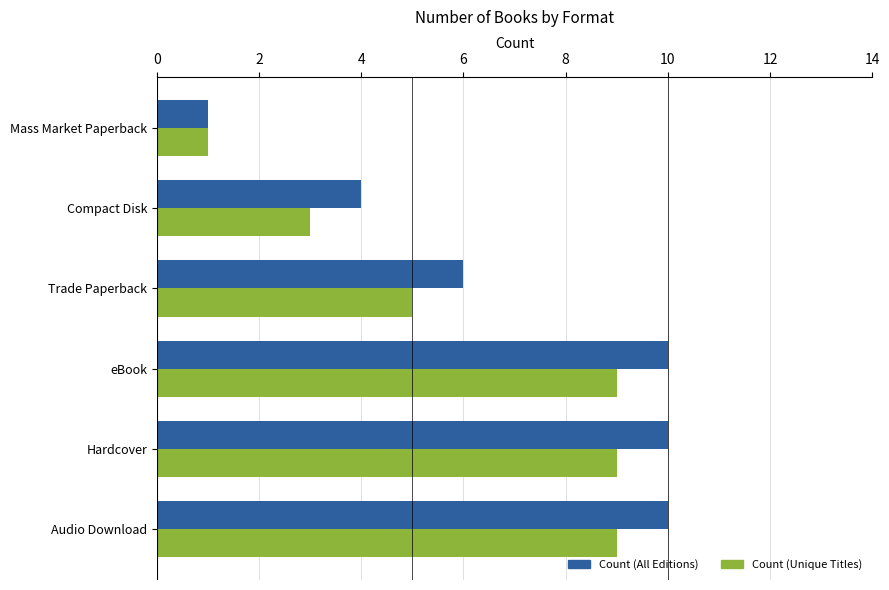

Which series has the widest spread of values?

Count (All Editions)